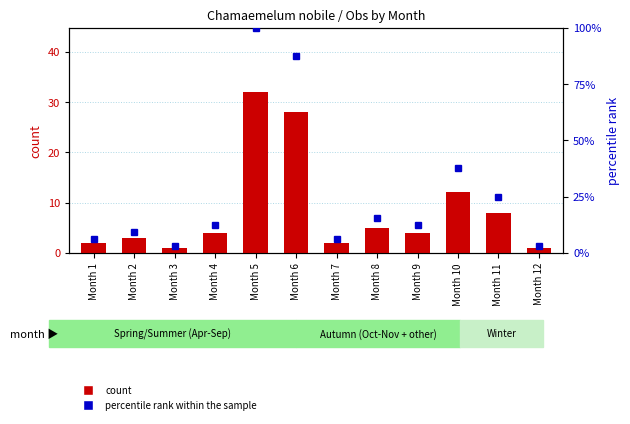

True or false: percentile rank within the sample has a value of 20.2 at Month 9.

False